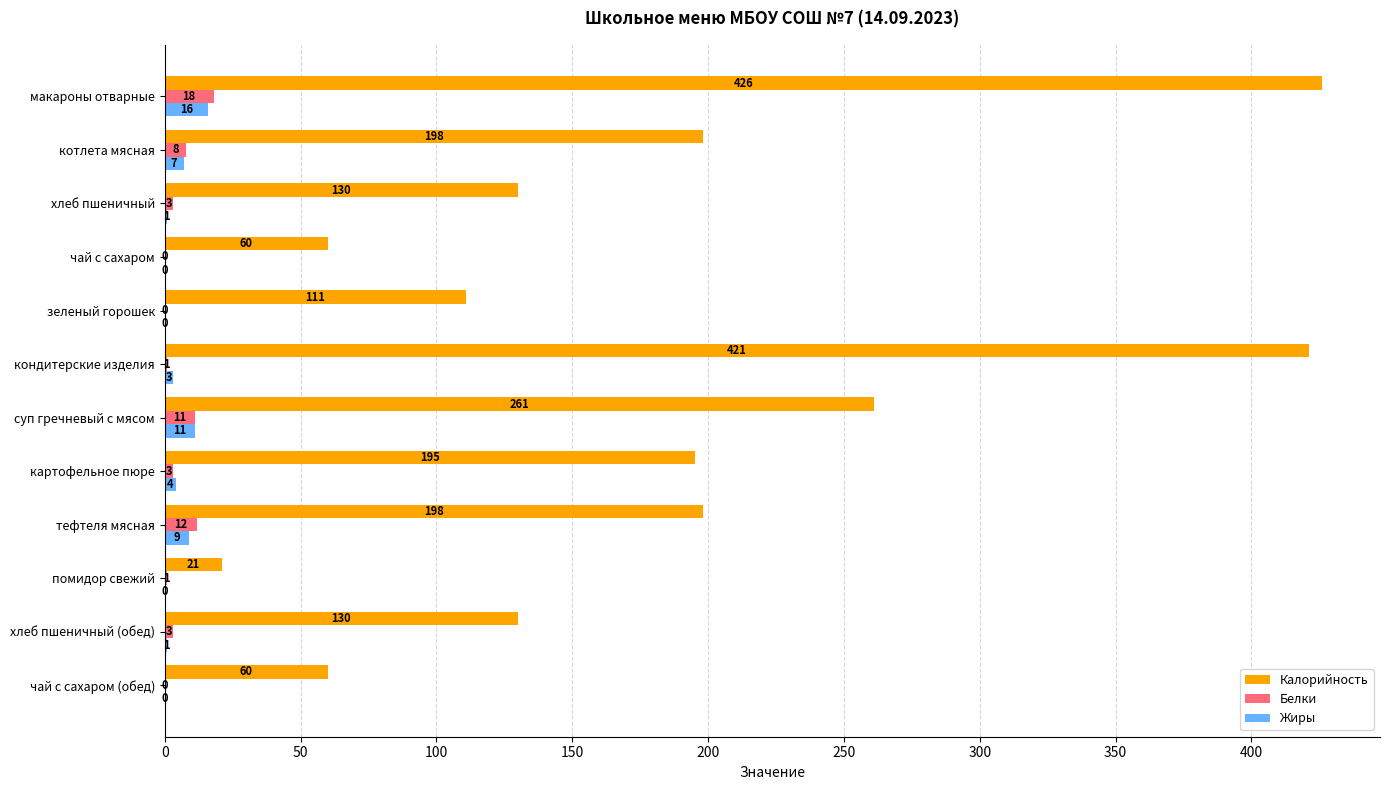

What is the total value across all series at хлеб пшеничный (обед)?

134